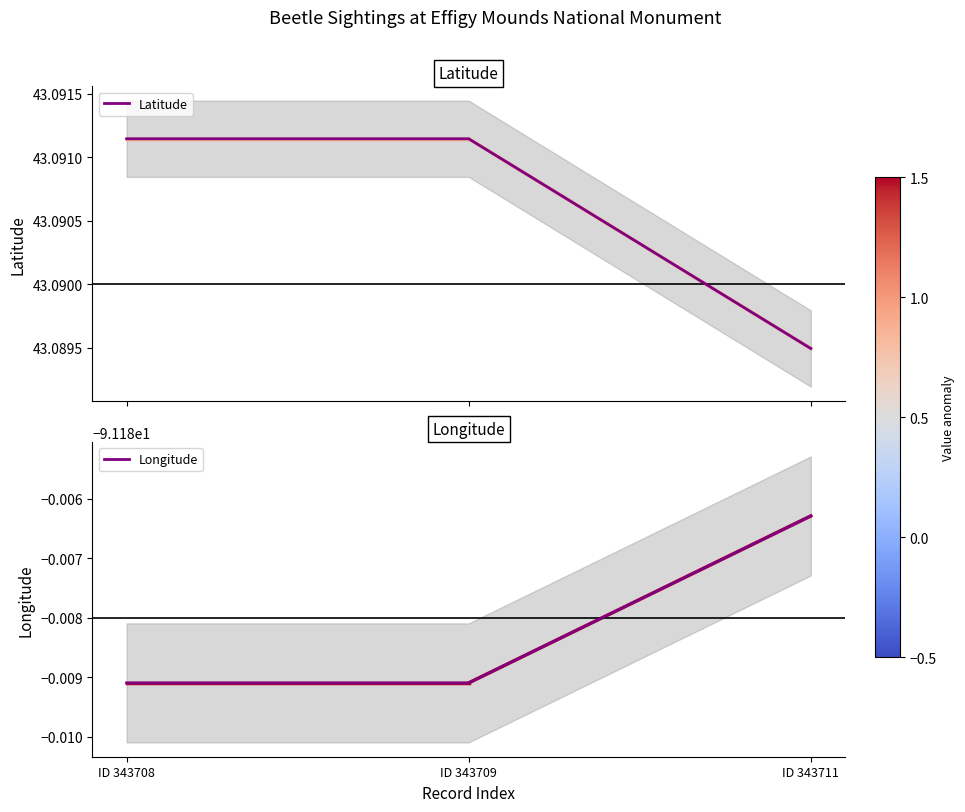

Reading left to right, extract all data points from this chart.

Latitude: ID 343708=43.1	ID 343709=43.1	ID 343711=43.1
Longitude: ID 343708=-91.2	ID 343709=-91.2	ID 343711=-91.2